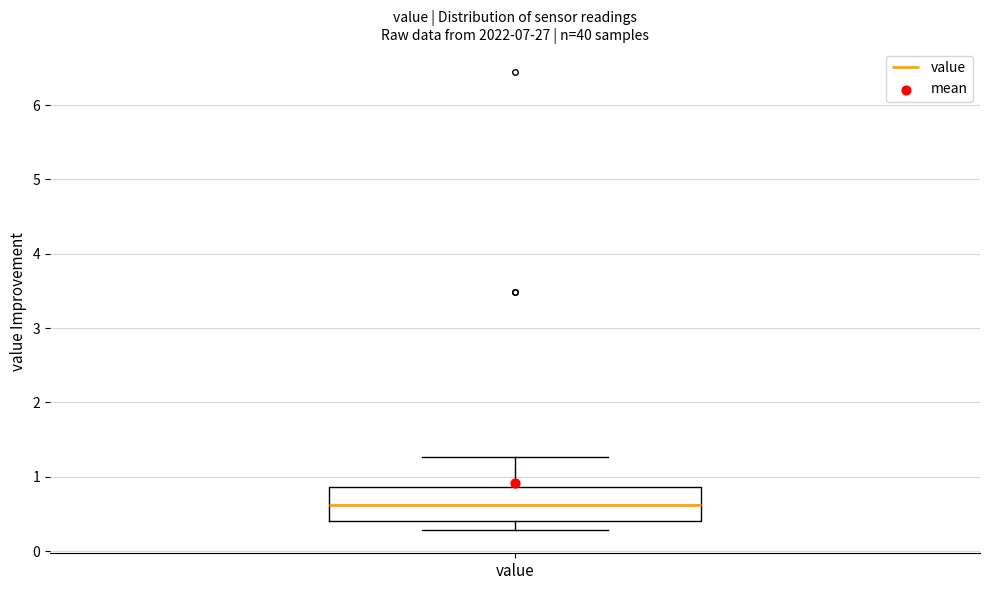

Read this box plot against the y-axis: the position of the median line, the range covered by the box, and the ends of both whiskers. The values are not printed on the chart, so give them approximately, as read against the axis.

median 0.6, box 0.4 to 0.9, whiskers 0.3 to 1.3